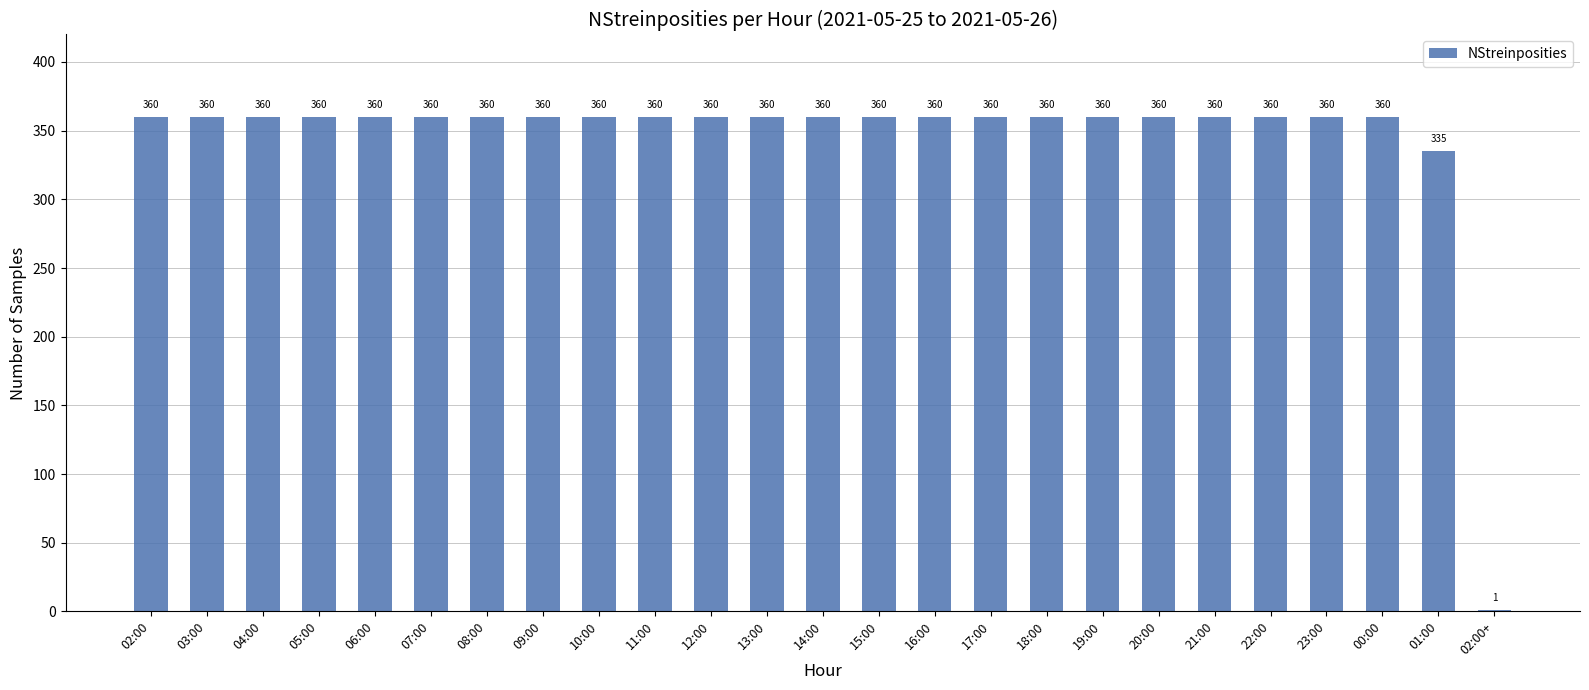

The value at 02:00+ is 1. True or false?

True